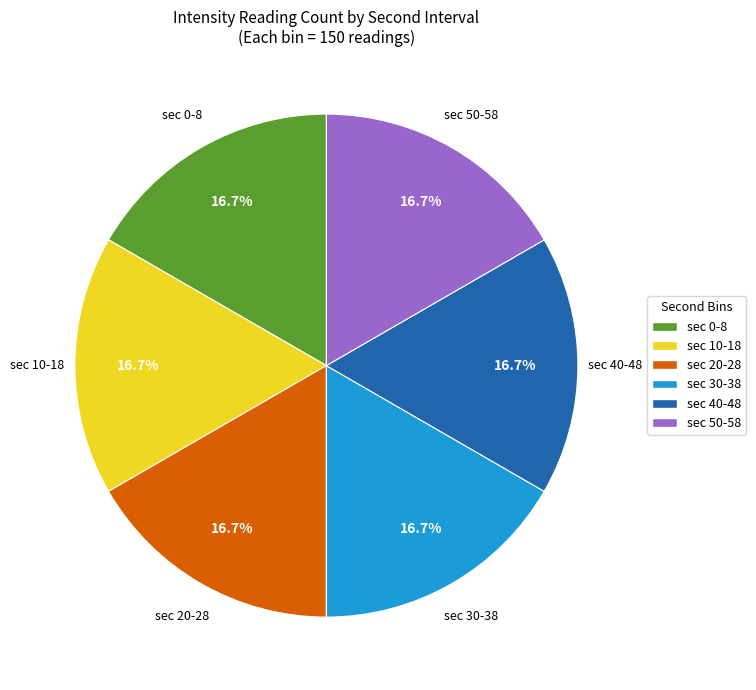

Approximately how many times larger is the value at sec 40-48 compared to sec 50-58?

1.0